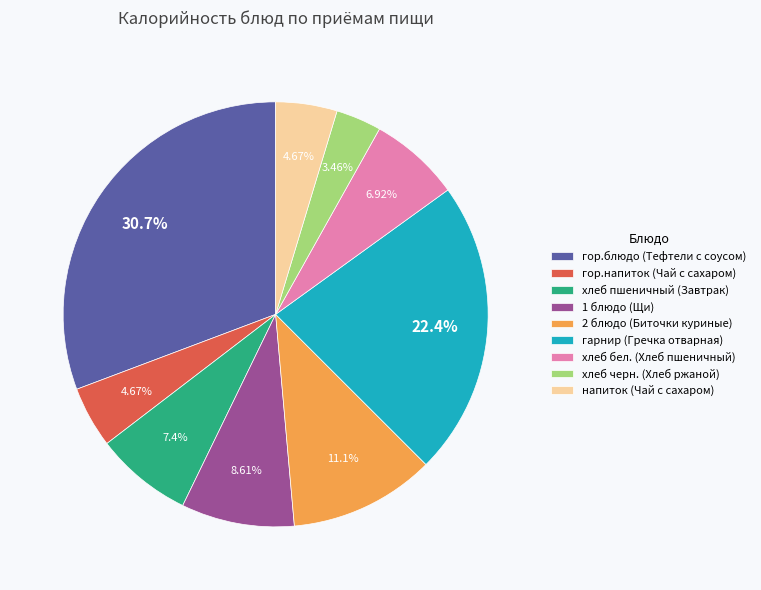

Which has a higher value, напиток (Чай с сахаром) or хлеб пшеничный (Завтрак)?

хлеб пшеничный (Завтрак)